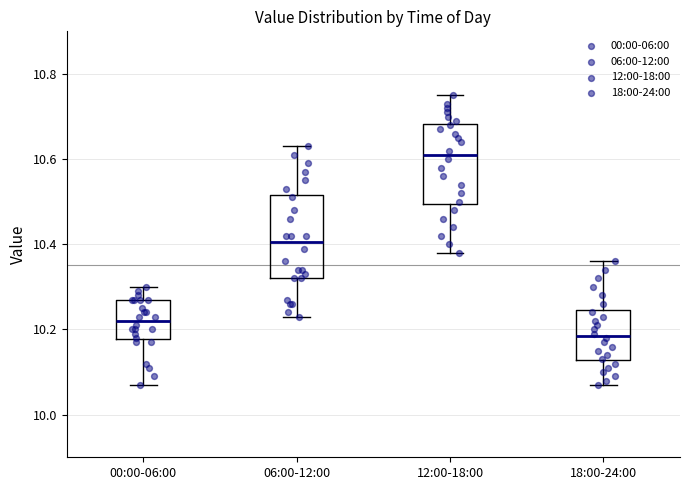

Reading left to right, transcribe this box plot: for each box, give where its median line is, the range the box spans, and where its two whiskers end, as read against the y-axis. The values are not printed on the chart, so give them approximately, as read against the axis.

00:00-06:00: median 10.22, box 10.18 to 10.28, whiskers 10.08 to 10.30
06:00-12:00: median 10.40, box 10.32 to 10.52, whiskers 10.24 to 10.64
12:00-18:00: median 10.62, box 10.50 to 10.68, whiskers 10.38 to 10.76
18:00-24:00: median 10.18, box 10.12 to 10.24, whiskers 10.08 to 10.36